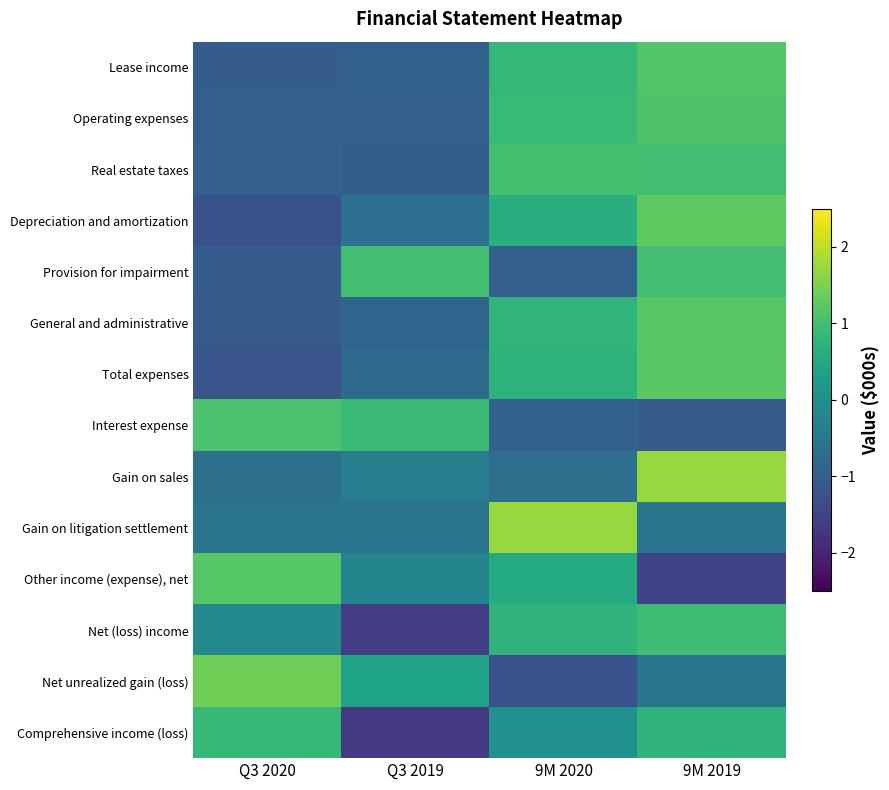

How many categories are shown in the chart?

4